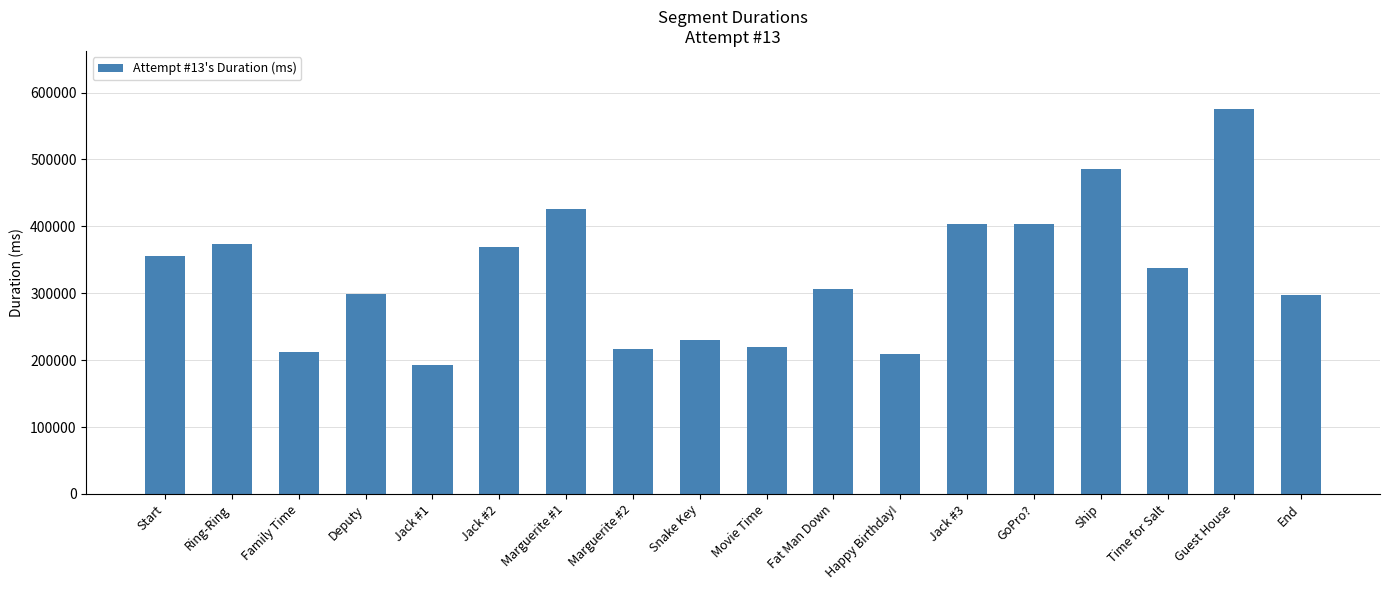

What position from the left is Ring-Ring?

2